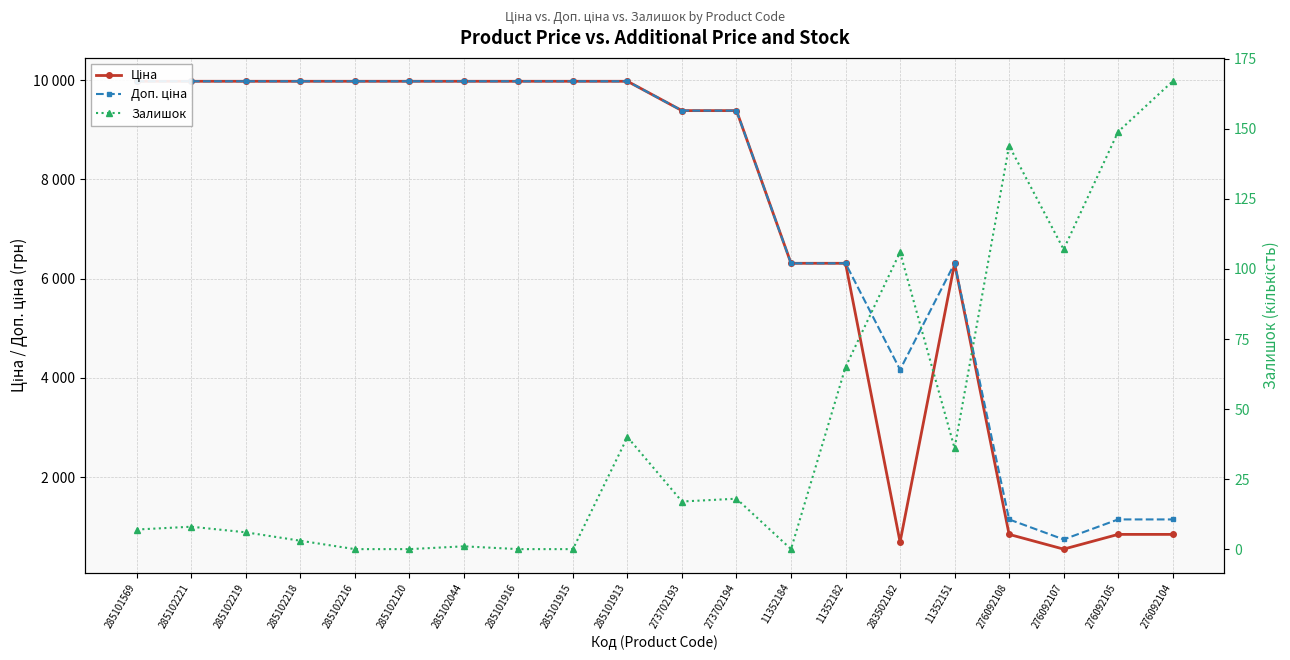

What is the greatest value displayed?

9975.0